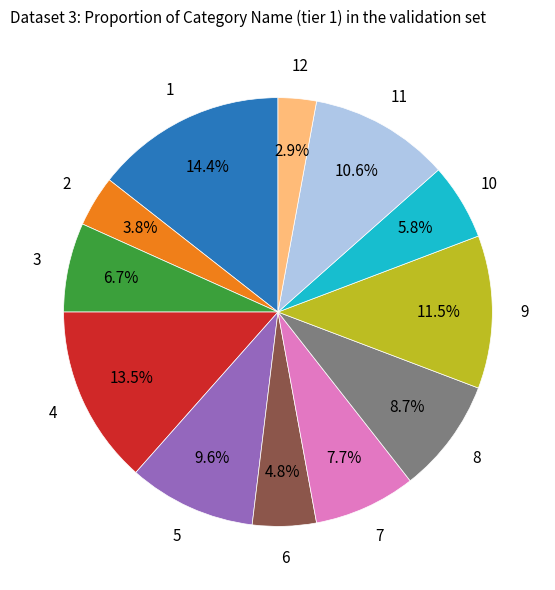

Is there any slice that represents more than half of the pie?

No